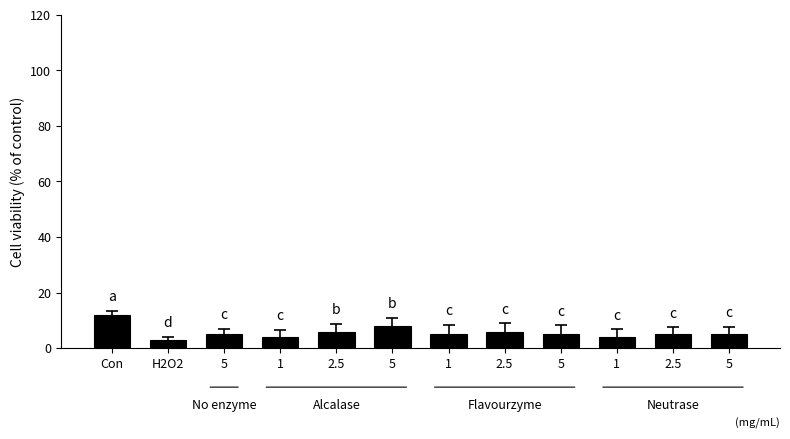

Count the number of categories in the chart.

12